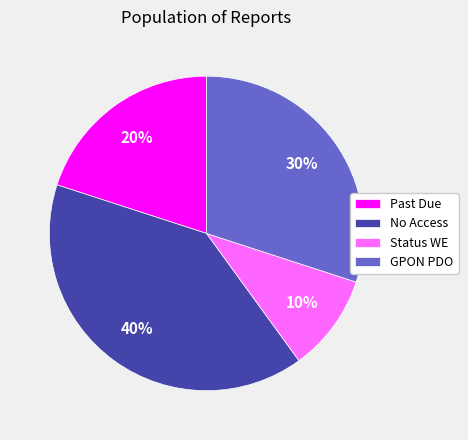

Rank the categories by value from lowest to highest.

Status WE, Past Due, GPON PDO, No Access